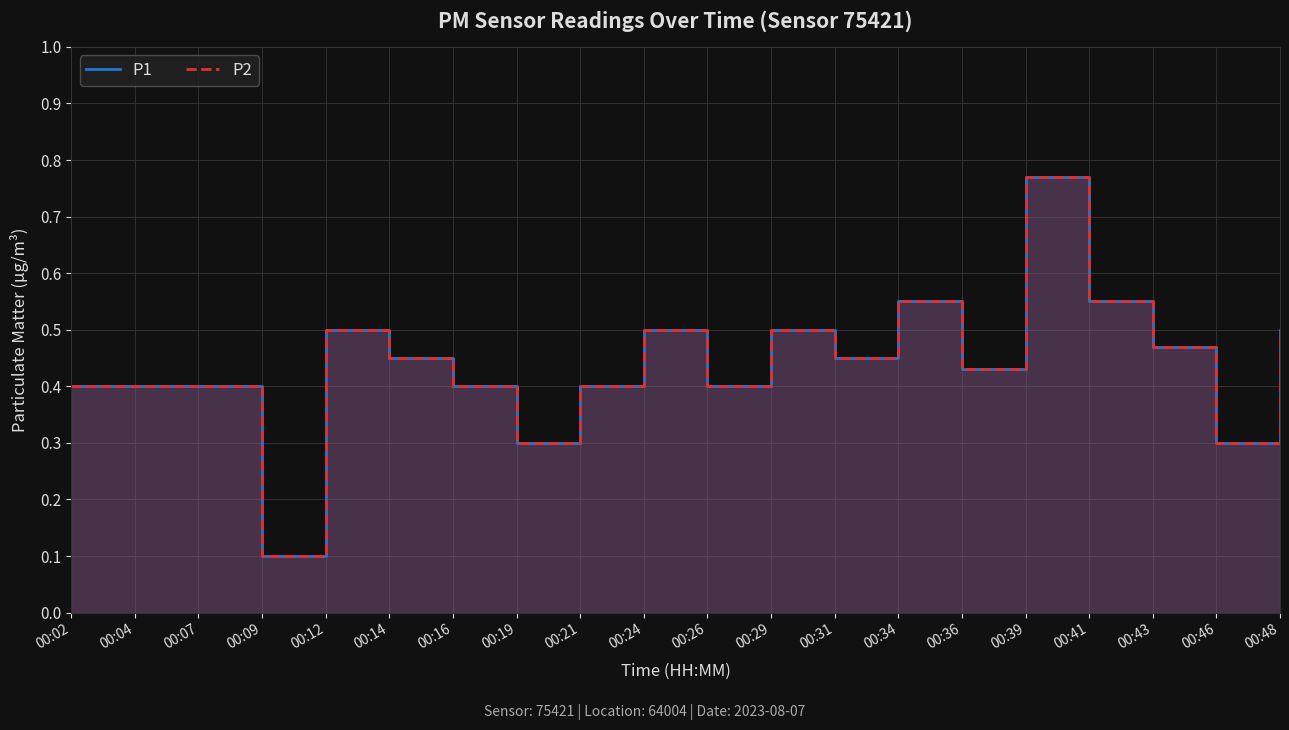

Read the P2 value at 00:43.

0.5